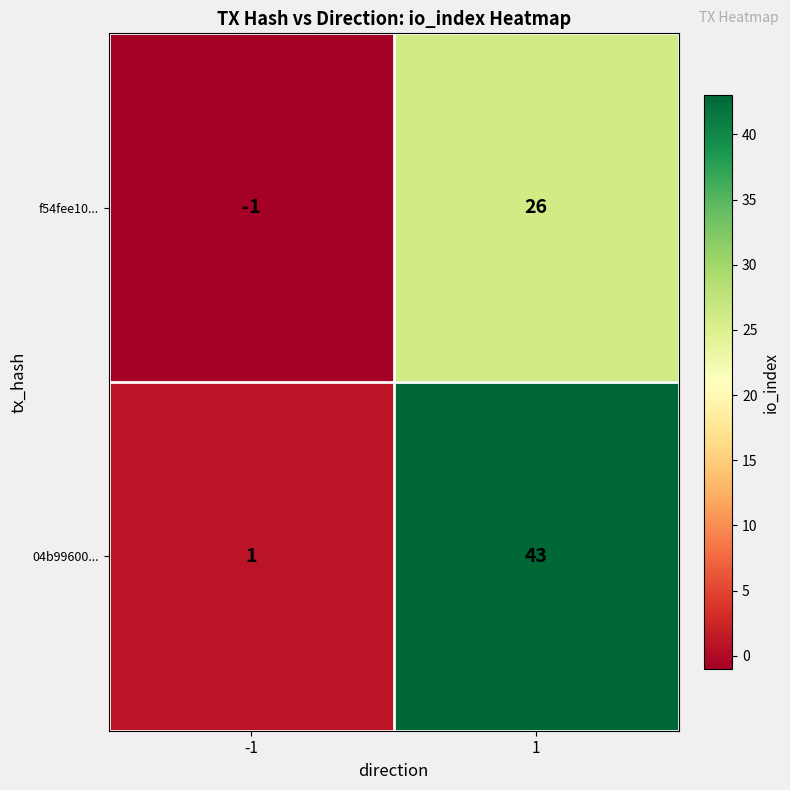

Between -1 and 1, which series saw the biggest shift?

04b99600...